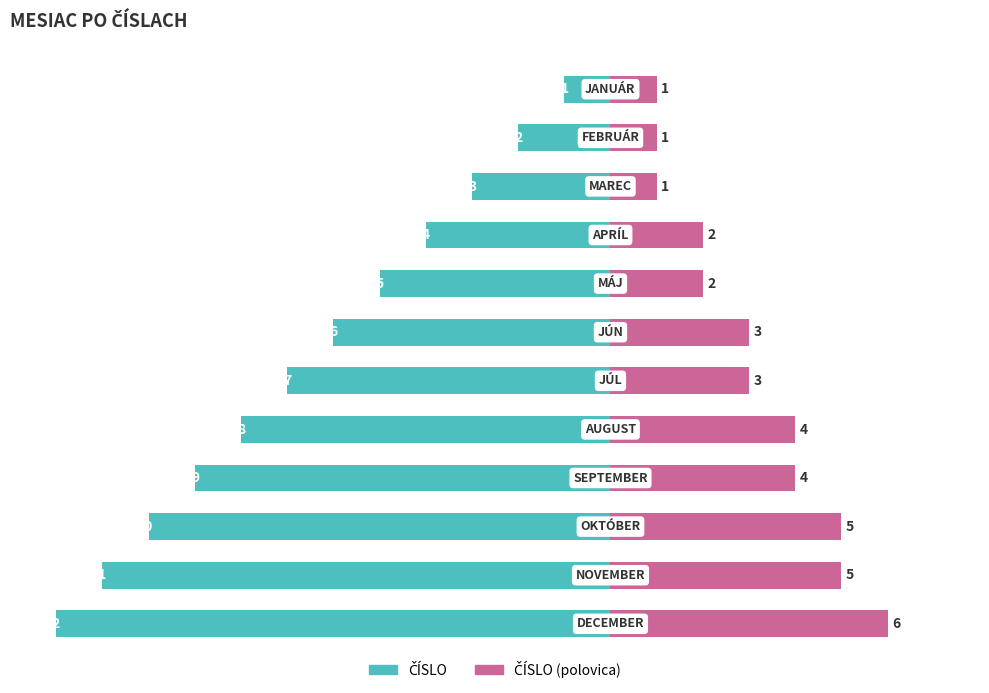

What is the sum of all ČÍSLO (polovica) values?

37